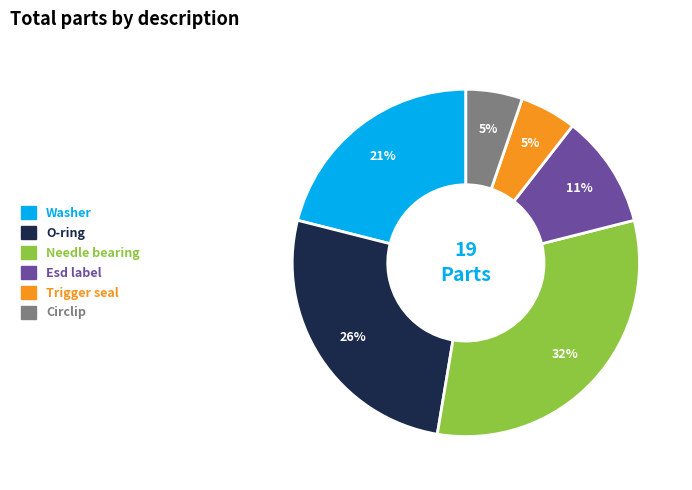

True or false: Trigger seal accounts for 1% of the total.

False